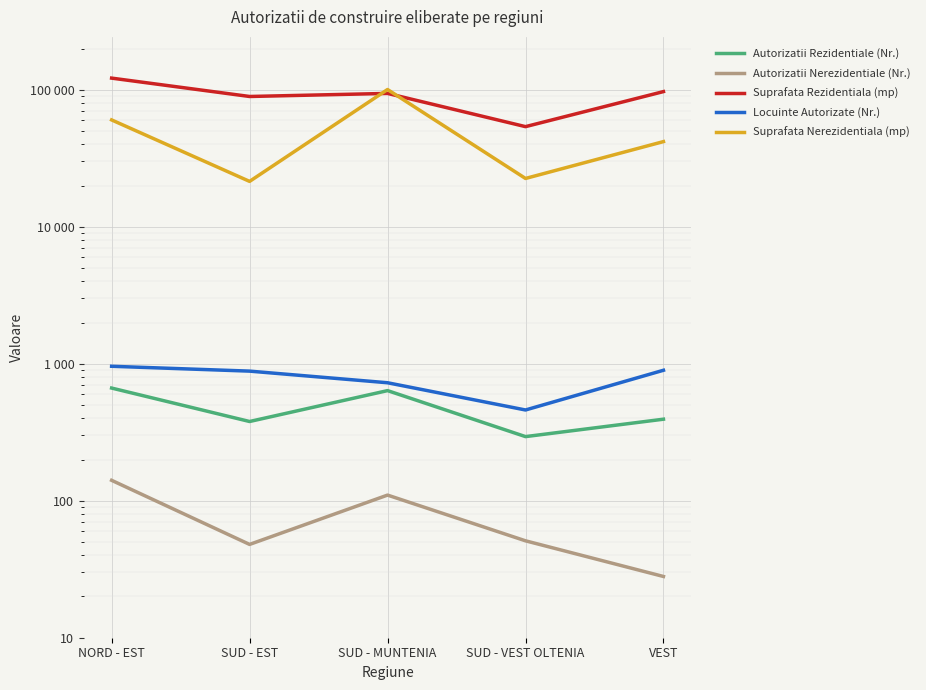

What is the difference between the highest and lowest values at SUD - VEST OLTENIA?

53831